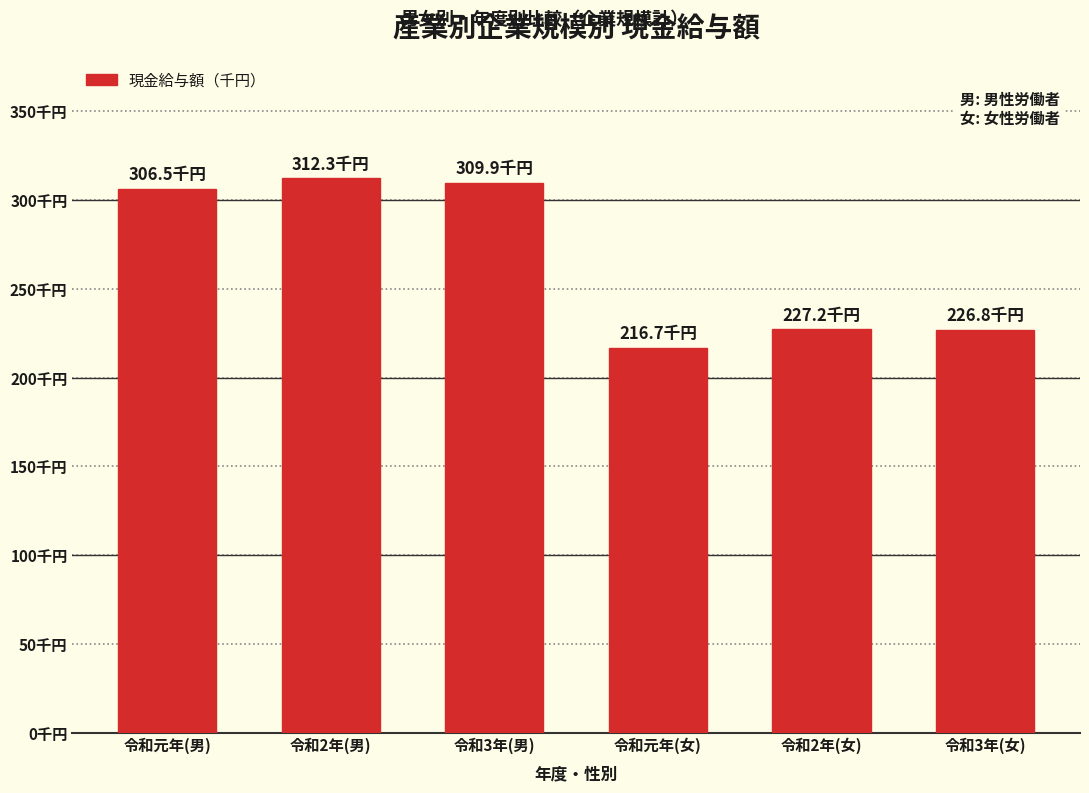

Does the chart contain any negative values?

No